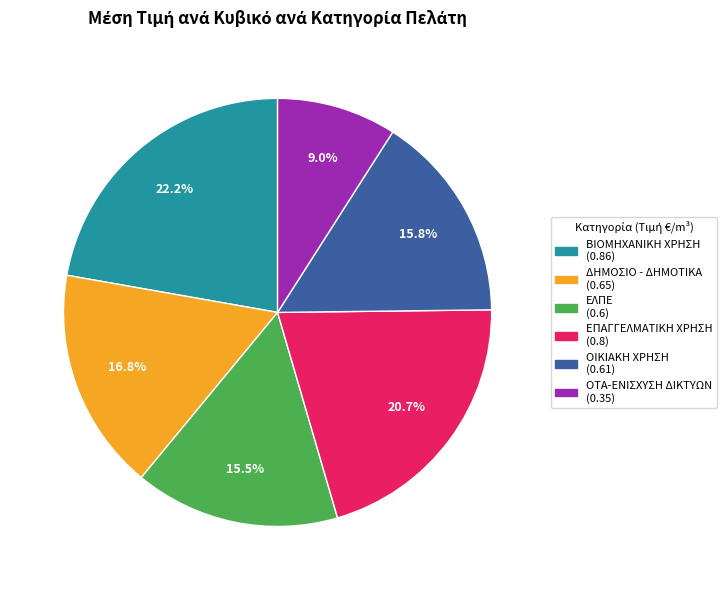

Between ΒΙΟΜΗΧΑΝΙΚΗ ΧΡΗΣΗ and ΕΛΠΕ, which is larger?

ΒΙΟΜΗΧΑΝΙΚΗ ΧΡΗΣΗ